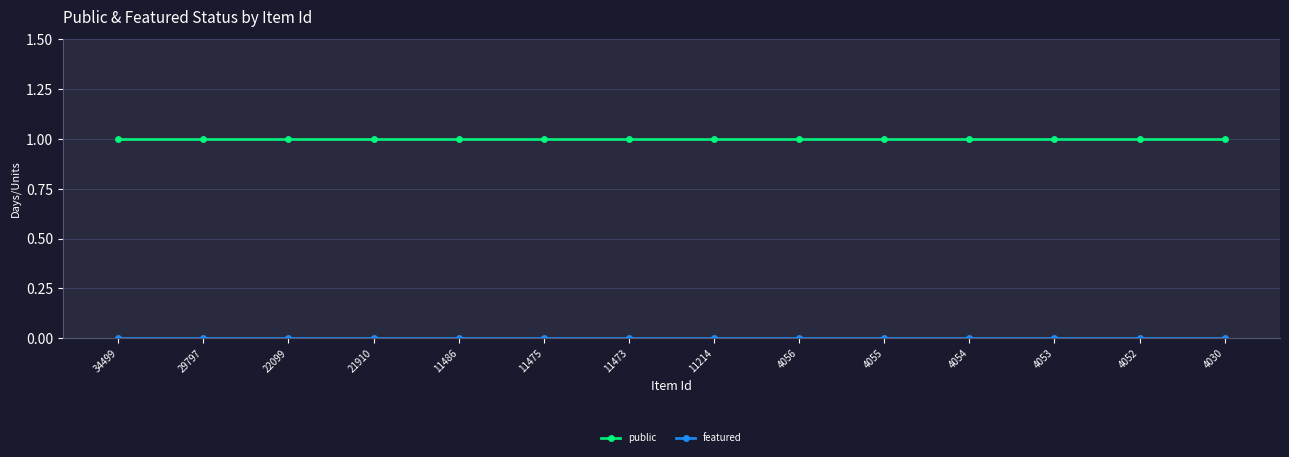

What is the spread (max minus min) of values at 4053?

1